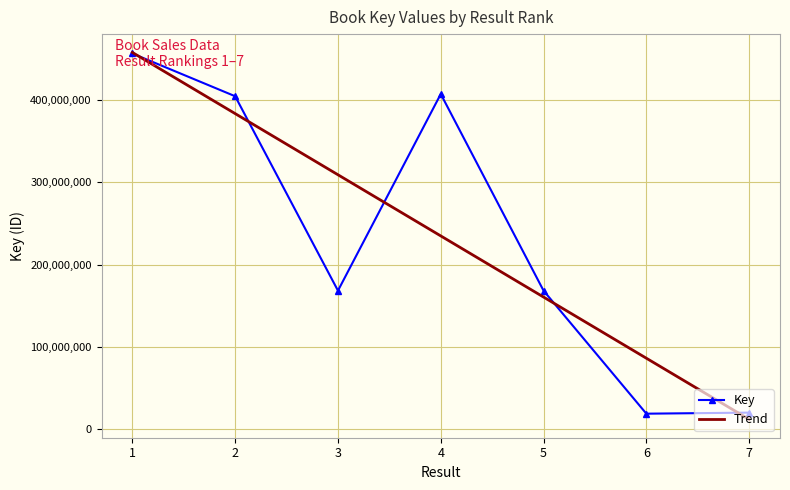

List the labels in order of value, smallest first.

6, 7, 5, 3, 2, 4, 1